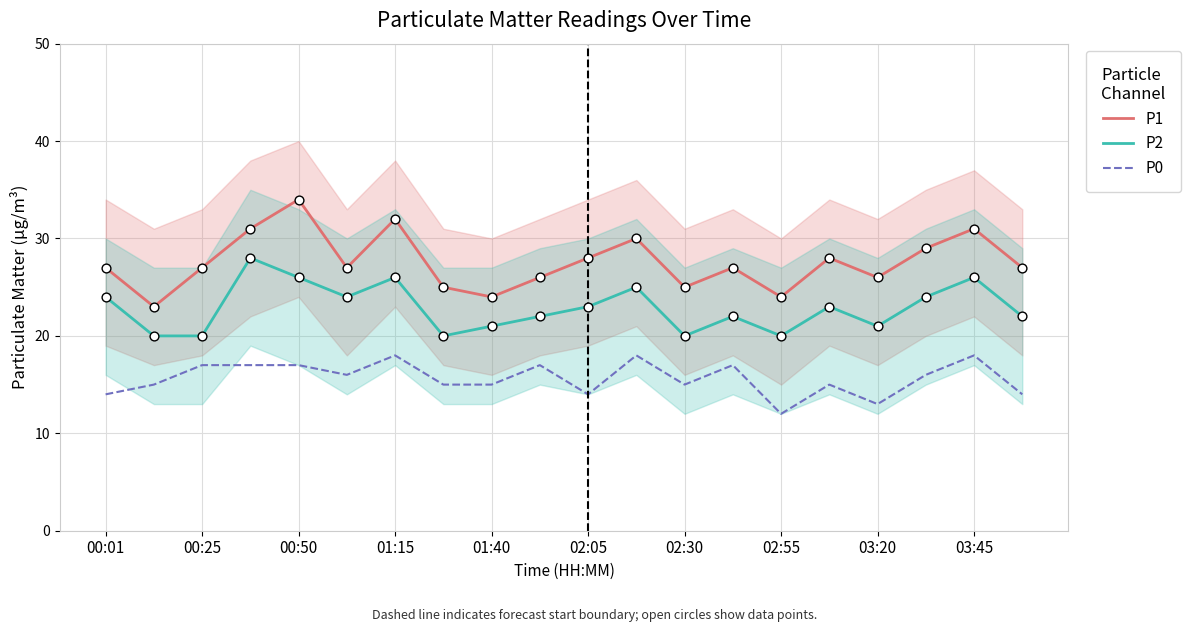

What are all the series names shown in the legend?

P1, P2, P0